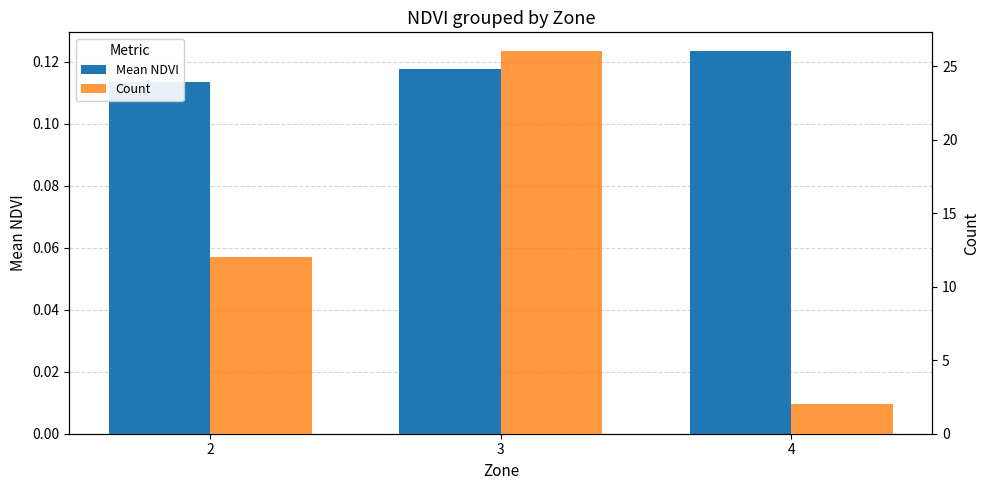

Which category has the lowest value in the Count series?

4